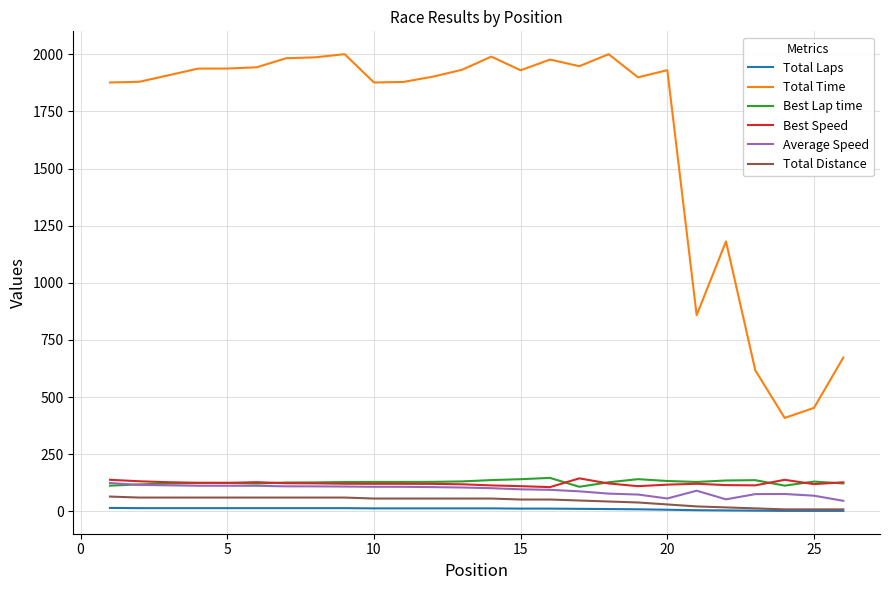

What is the greatest value displayed?

2000.7